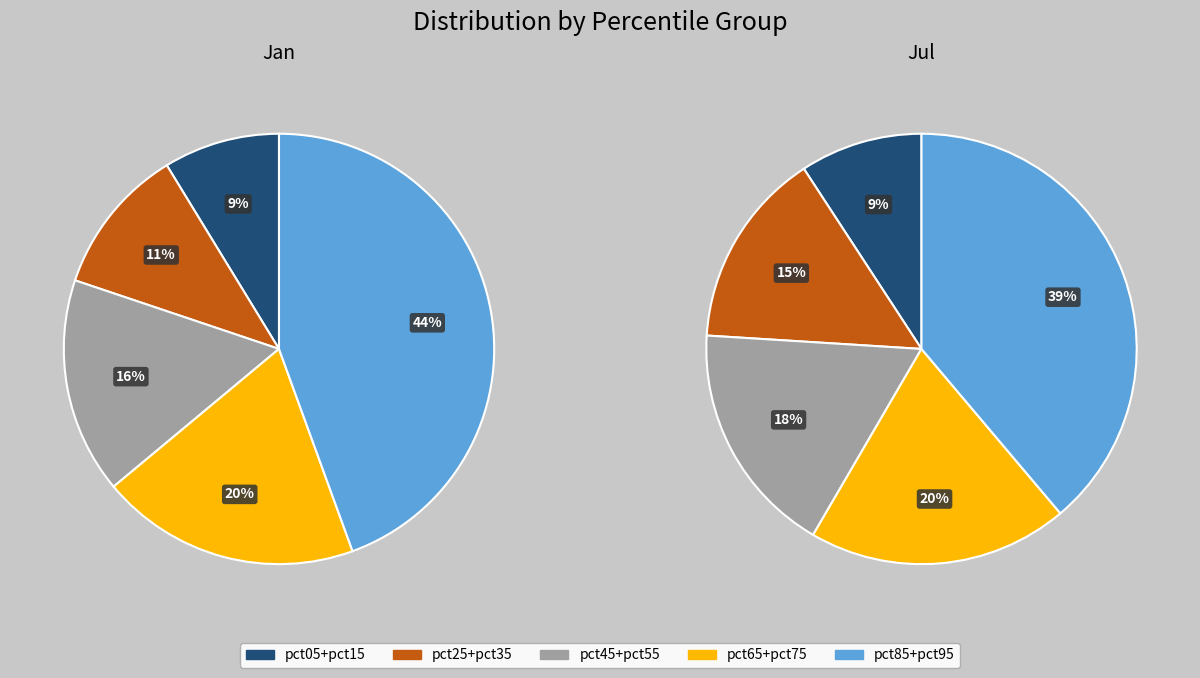

How many segments does this pie chart have?

10